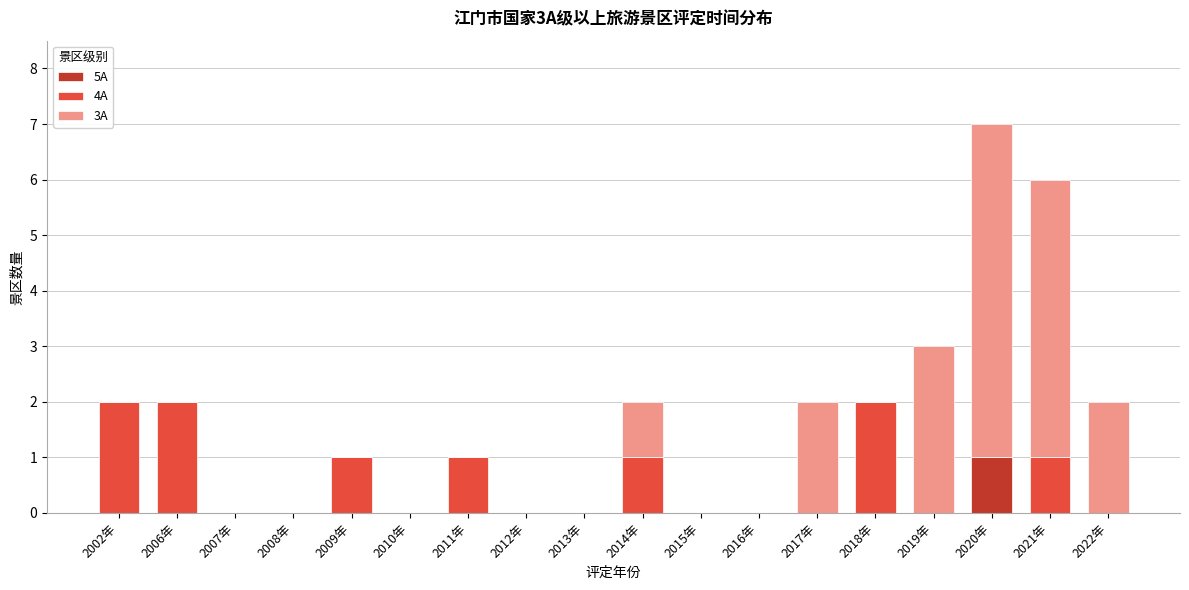

At which category is the sum across all series the highest?

2020年